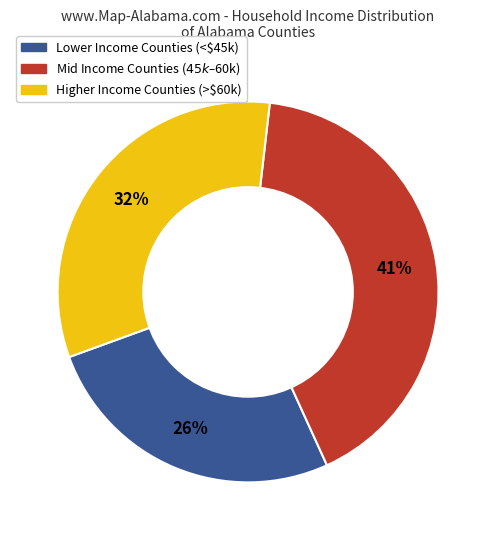

Count the number of slices in the pie.

3